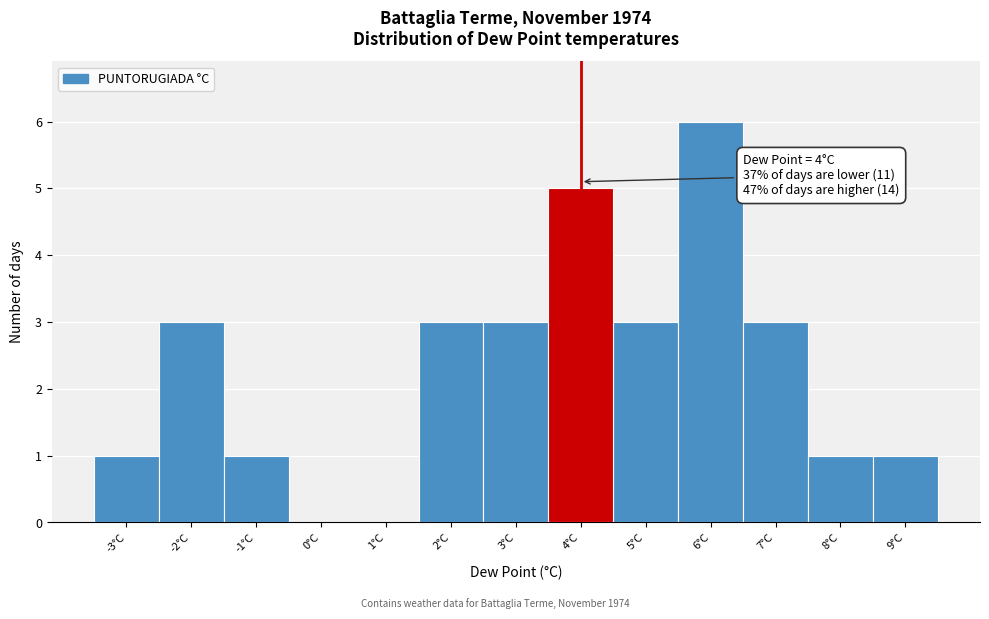

Which range on the x-axis has the tallest bar?

5.5 to 6.5